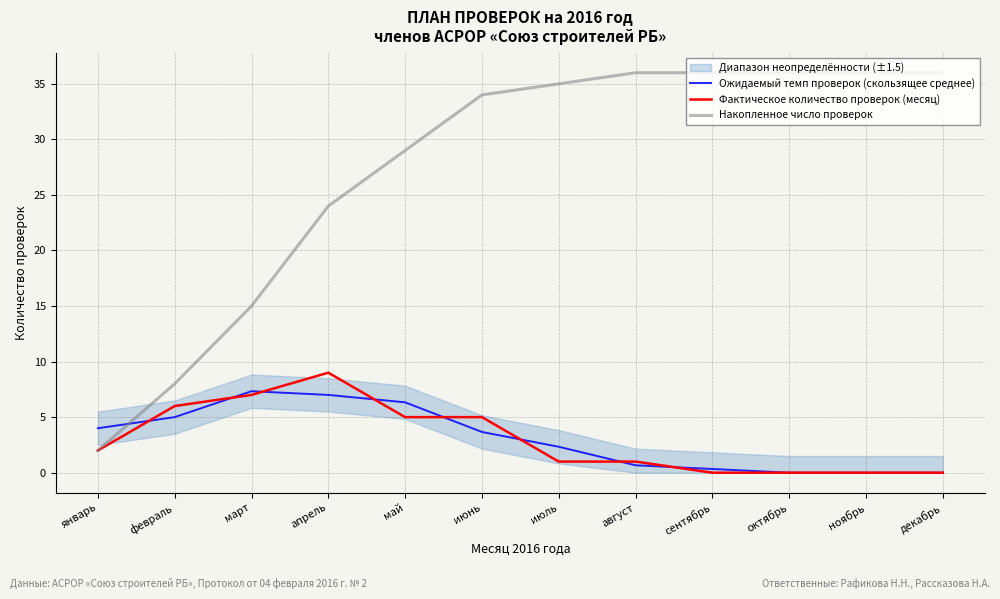

What is the difference between the second highest and second lowest values in the Ожидаемый темп проверок (скользящее среднее) series?

7.0